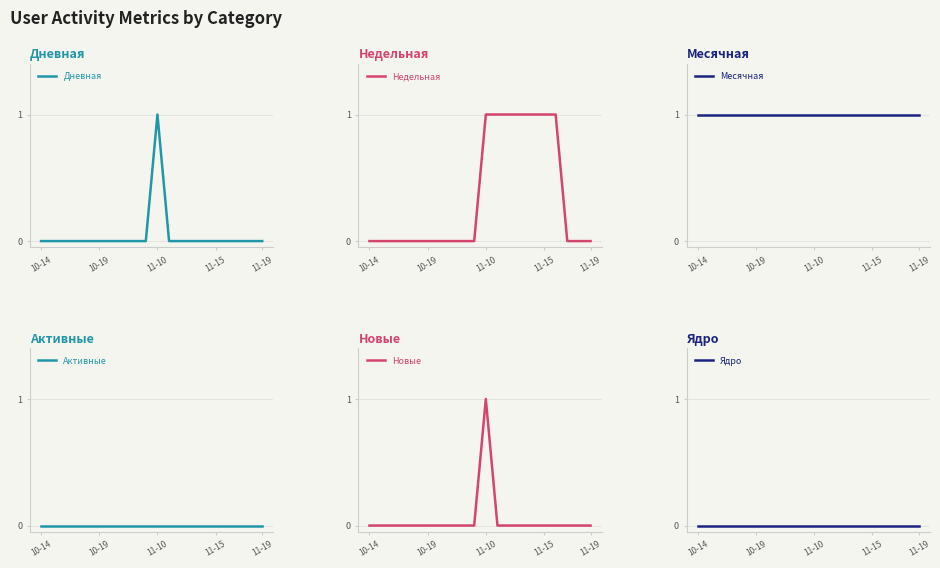

Is it true that Дневная equals 0 at 11-19?

True